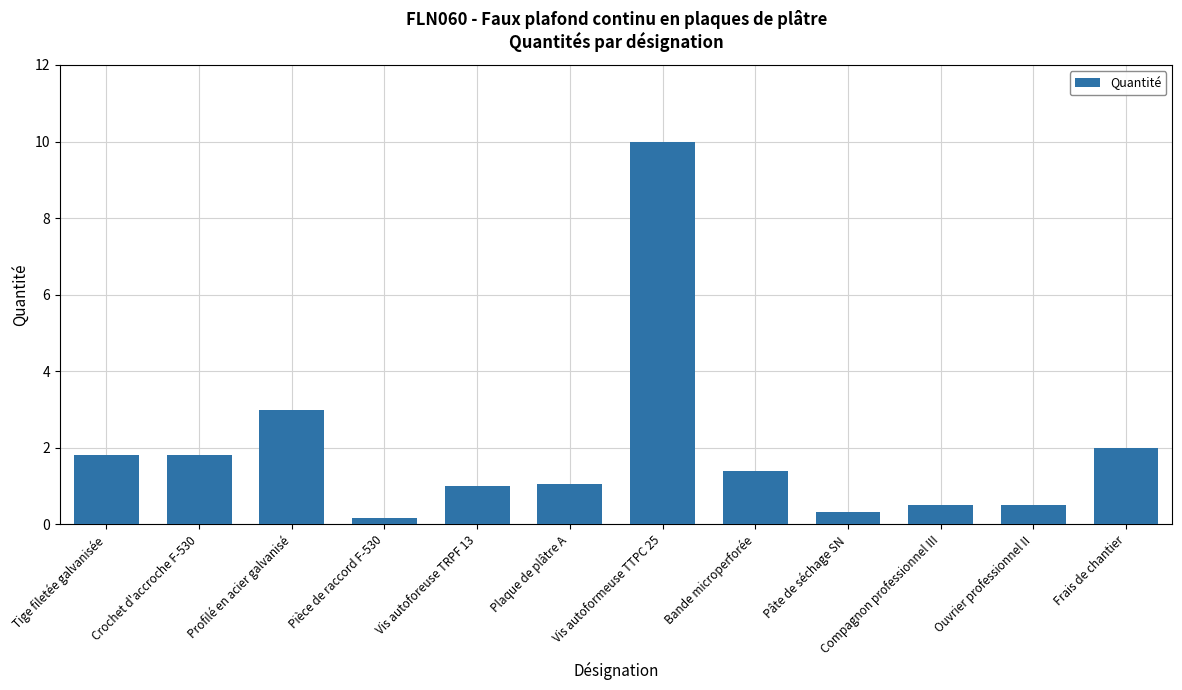

Reading left to right, transcribe all the data shown in this chart.

1.8	1.8	3.0	0.2	1.0	1.1	10.0	1.4	0.3	0.5	0.5	2.0